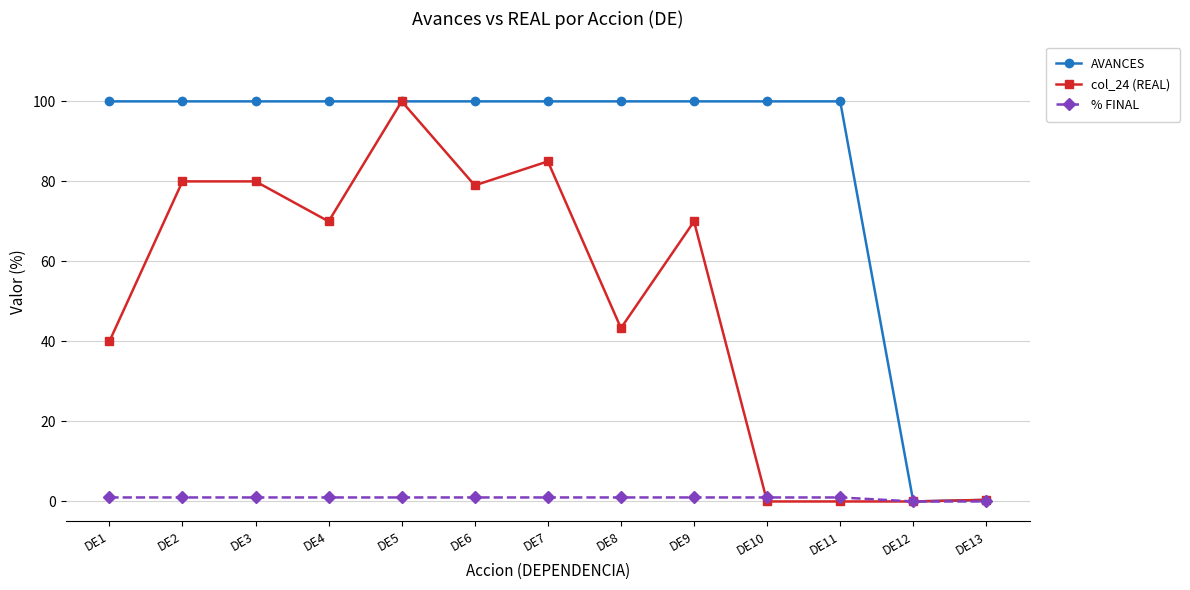

What is the value of the AVANCES point at the 9th from the left?

100.0